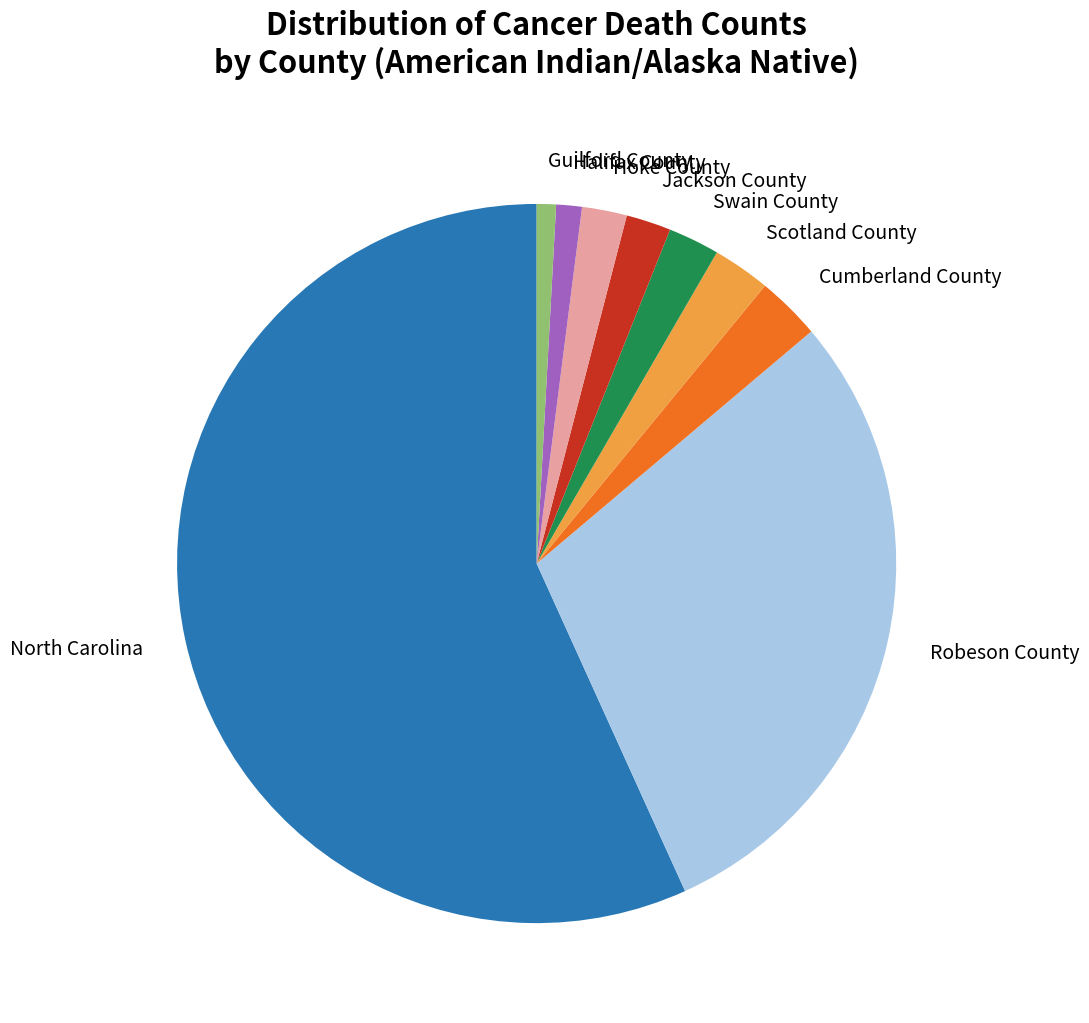

What is the majority slice?

North Carolina